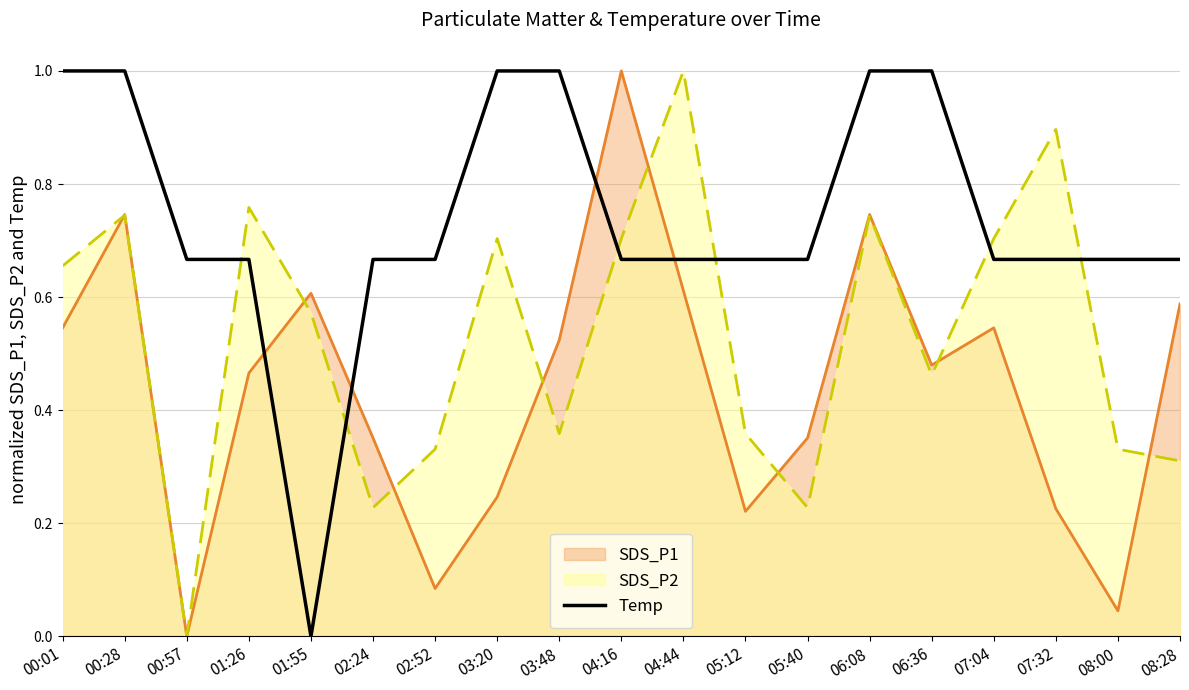

What is the average value?

0.7